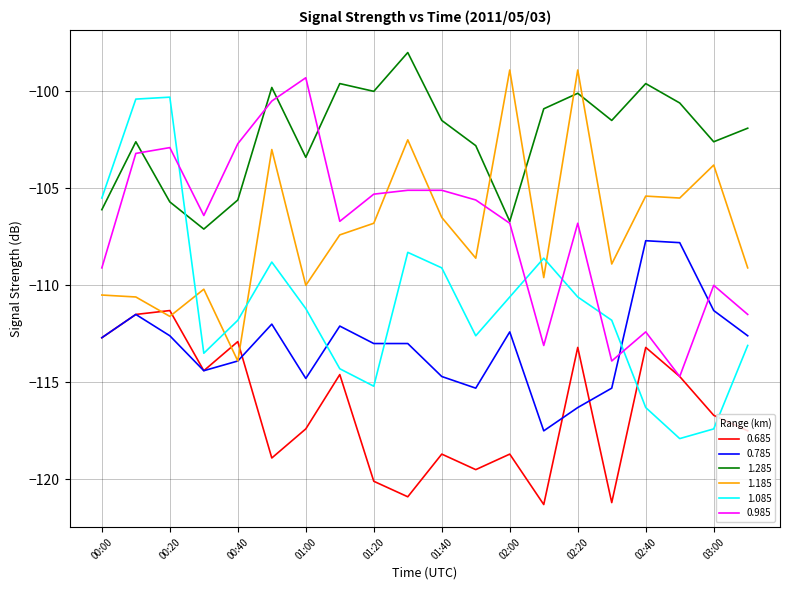

Which series has the largest range (max minus min)?

1.085